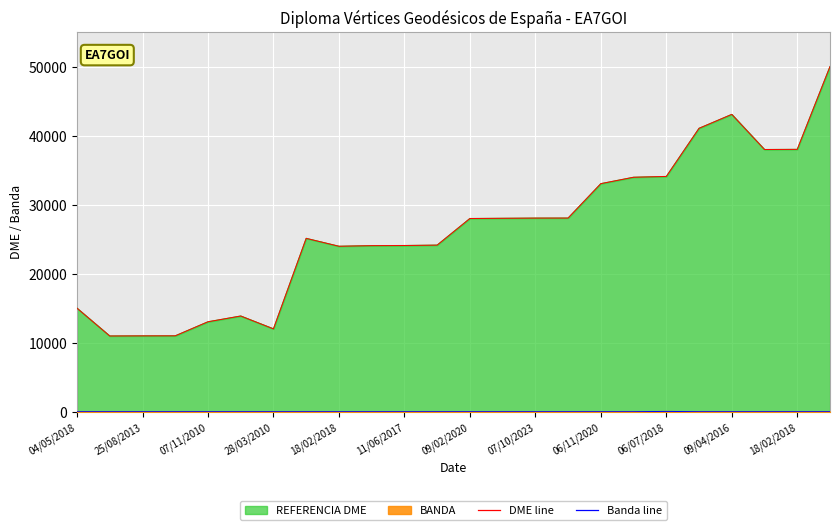

How many lines are shown in the chart?

2